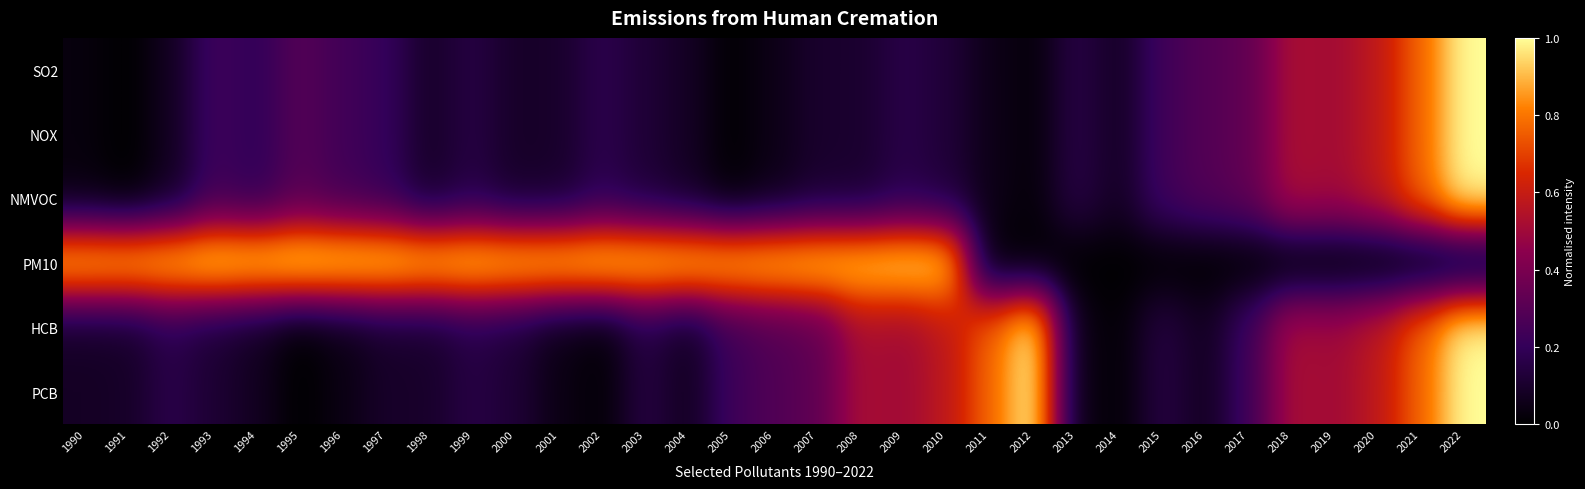

Which series has the largest total across all categories?

PM10